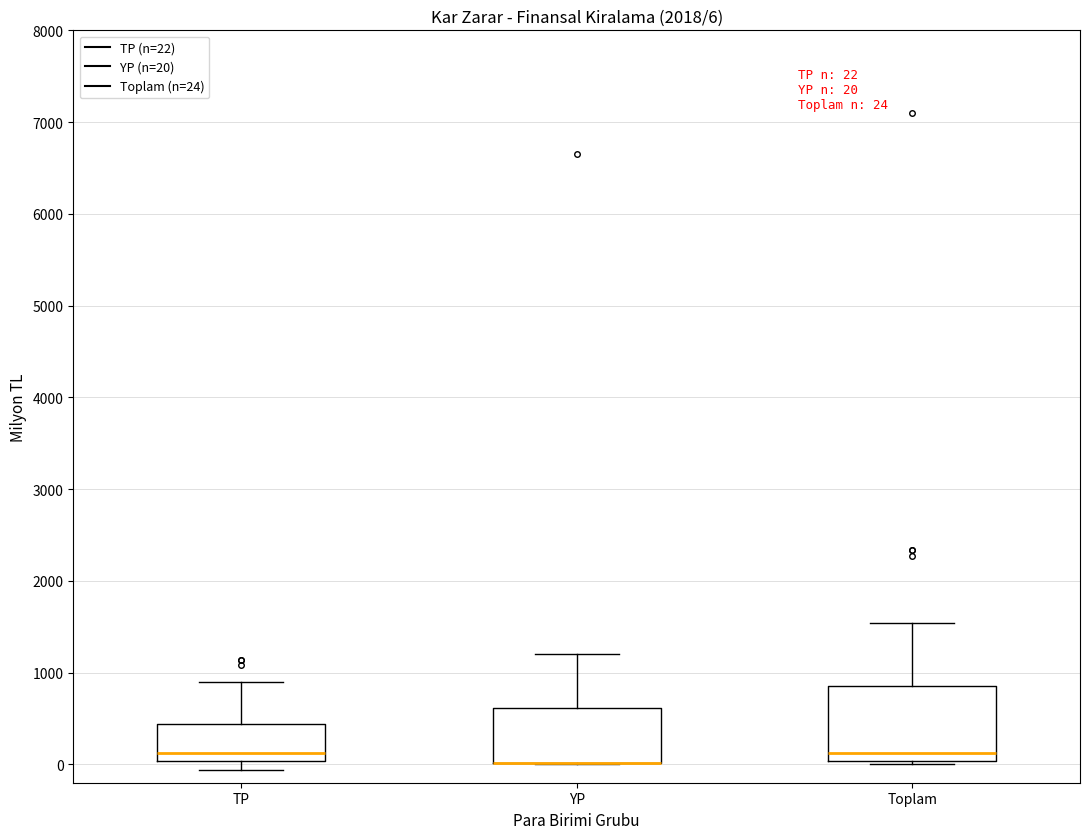

Which box is the tallest, from its lower edge to its upper edge?

Toplam